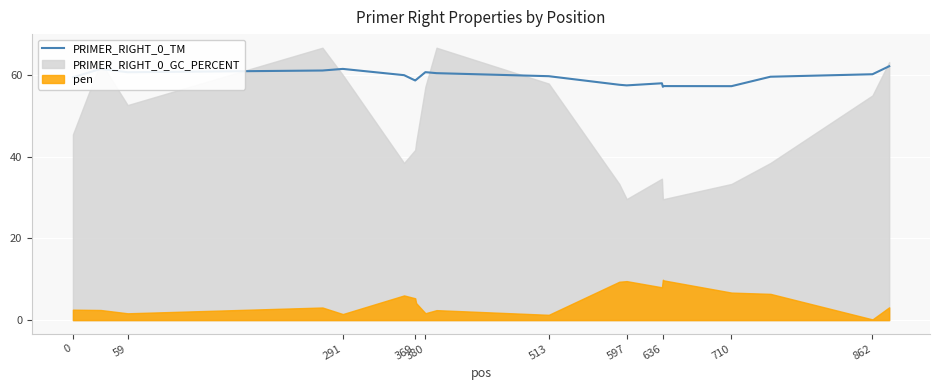

What is the lowest value of the PRIMER_RIGHT_0_TM series?

57.1